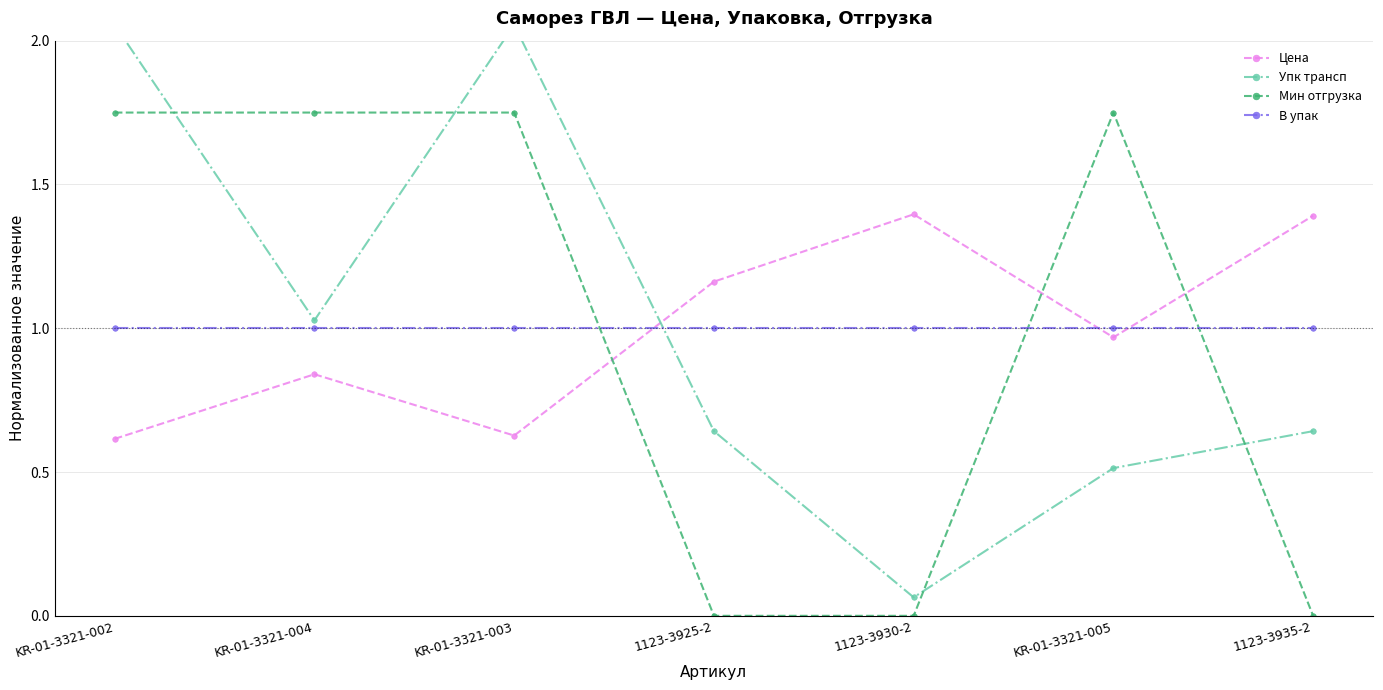

What is the difference between the highest and lowest values at KR-01-3321-002?

1.4